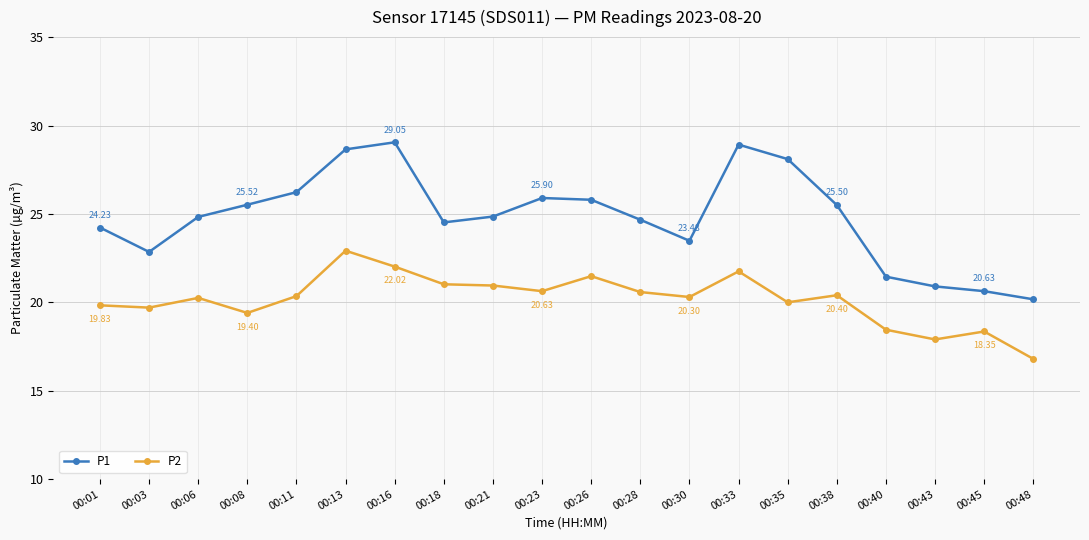

At which category is the sum across all series the highest?

00:13